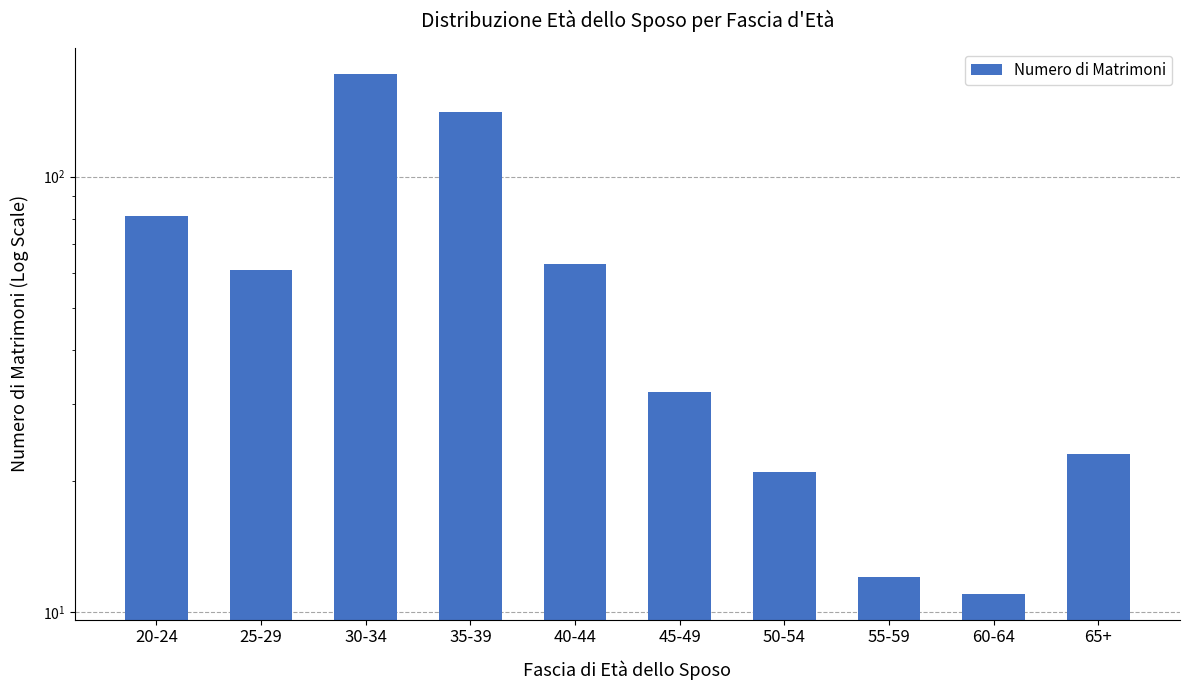

What is the approximate value at 25-29?

61